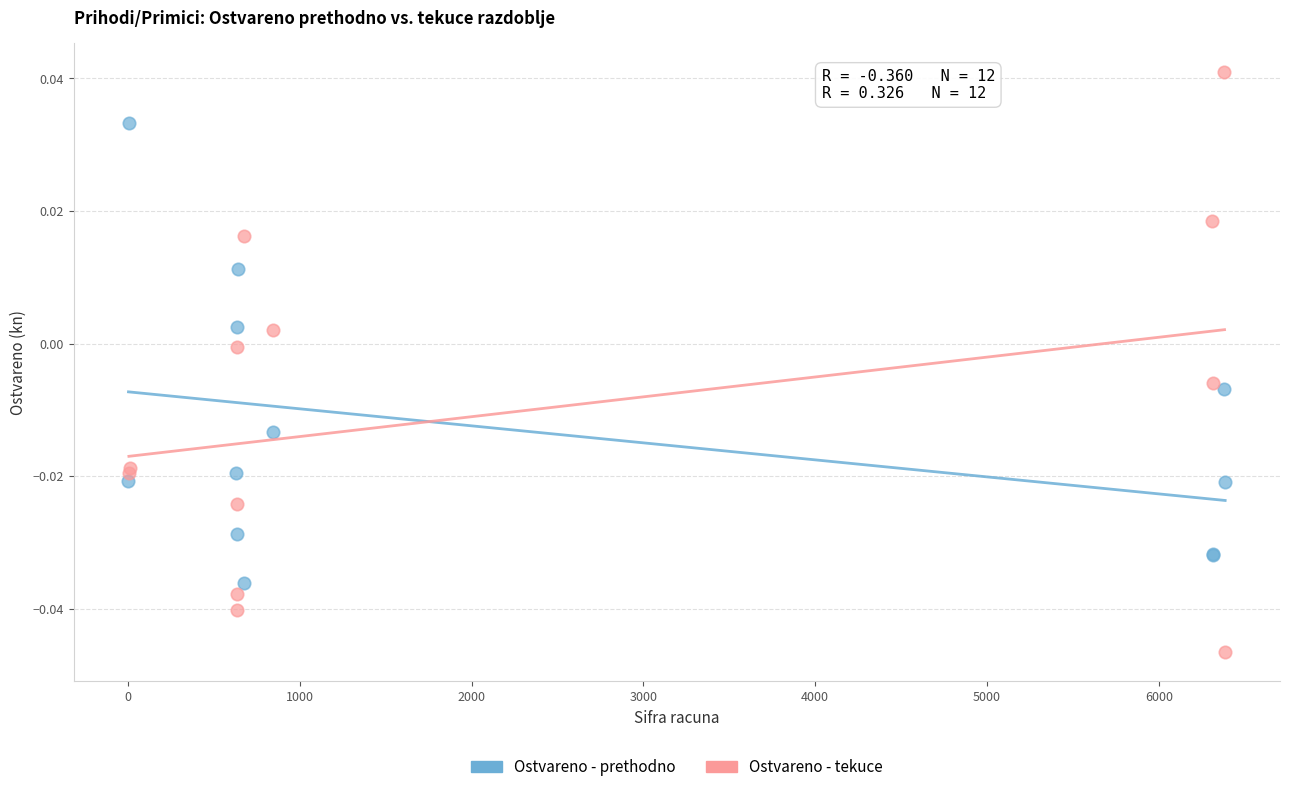

Which series has the widest spread of Y values?

Ostvareno - tekuce